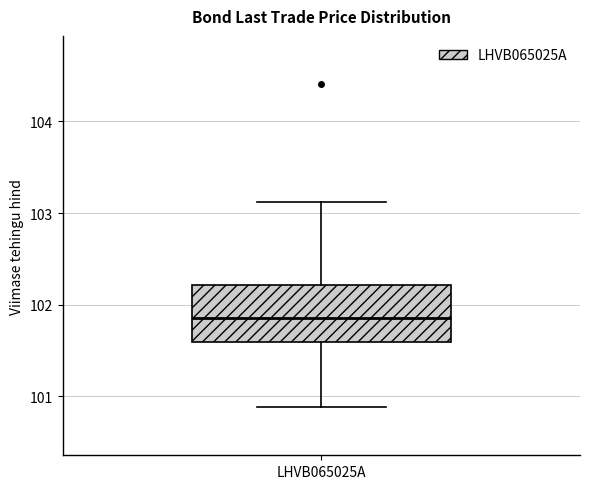

Transcribe this box plot: give where the median line is, the range the box spans, and where the two whiskers end, as read against the y-axis. The values are not printed on the chart, so give them approximately, as read against the axis.

median 101.9, box 101.6 to 102.2, whiskers 100.9 to 103.1